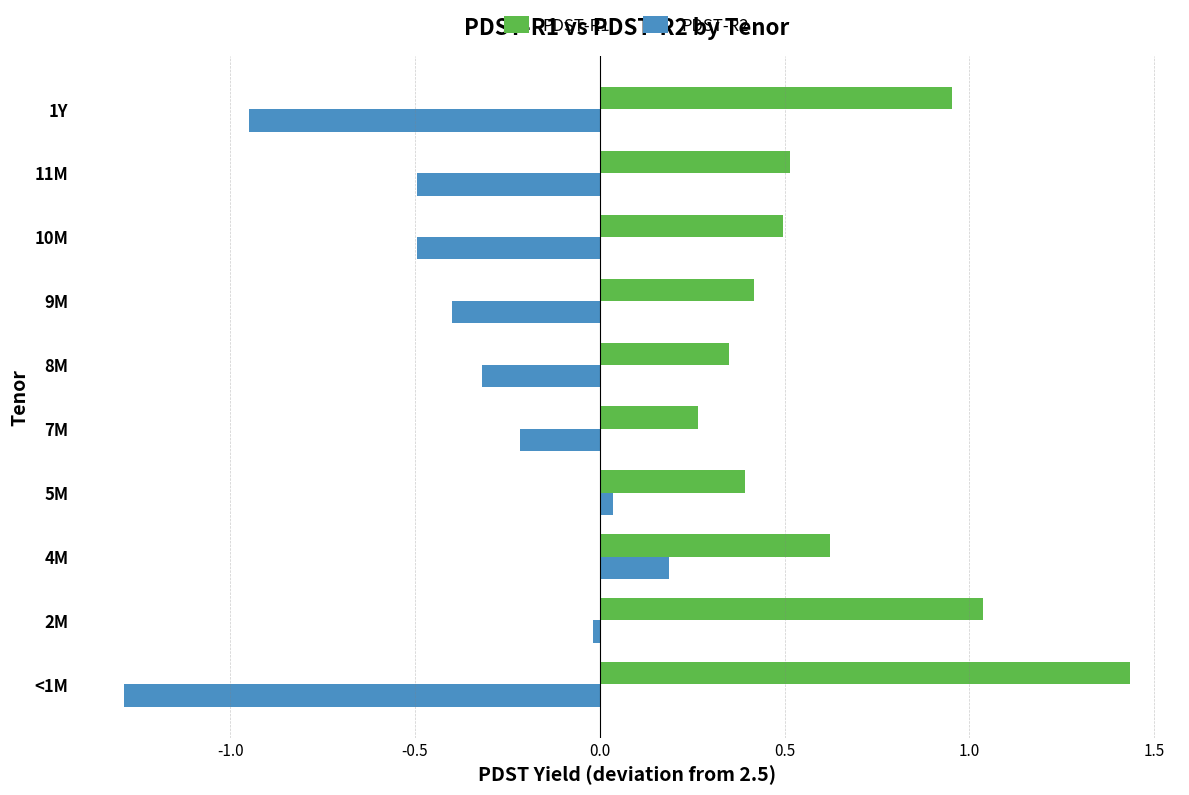

Is the value of PDST-R1 at 4M greater than the value of PDST-R2 at 1Y?

Yes